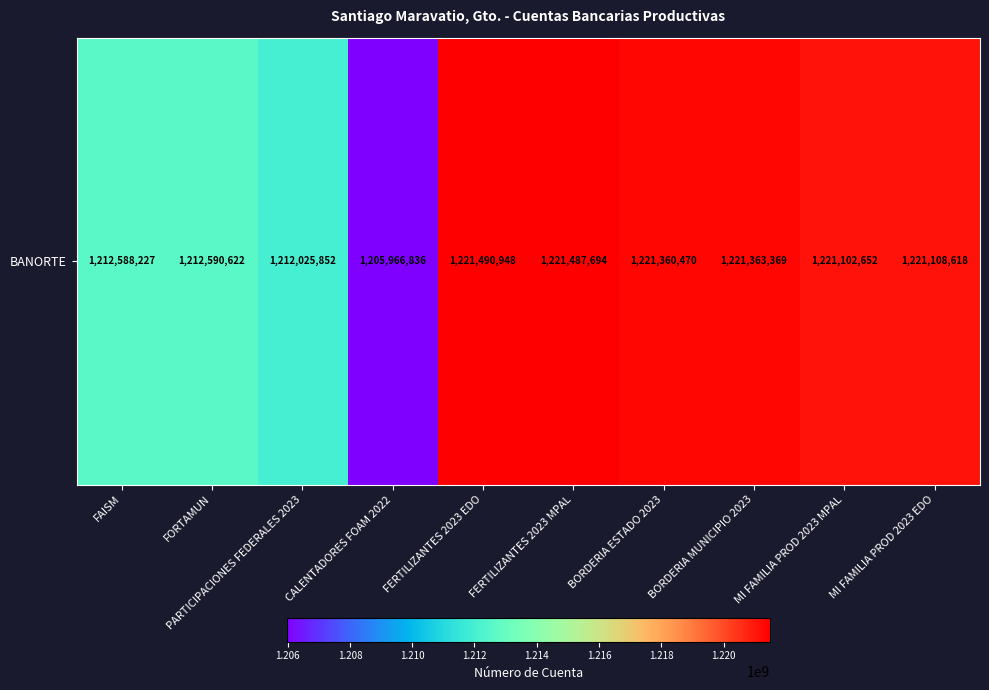

The value at FERTILIZANTES 2023 MPAL is 2198098309. True or false?

False